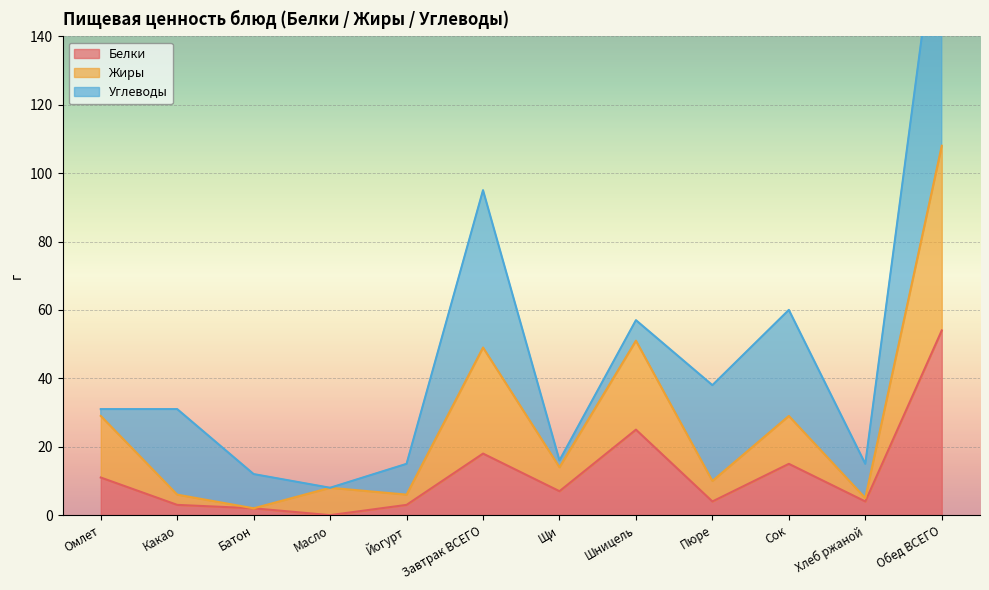

Read the Белки value at Сок.

15